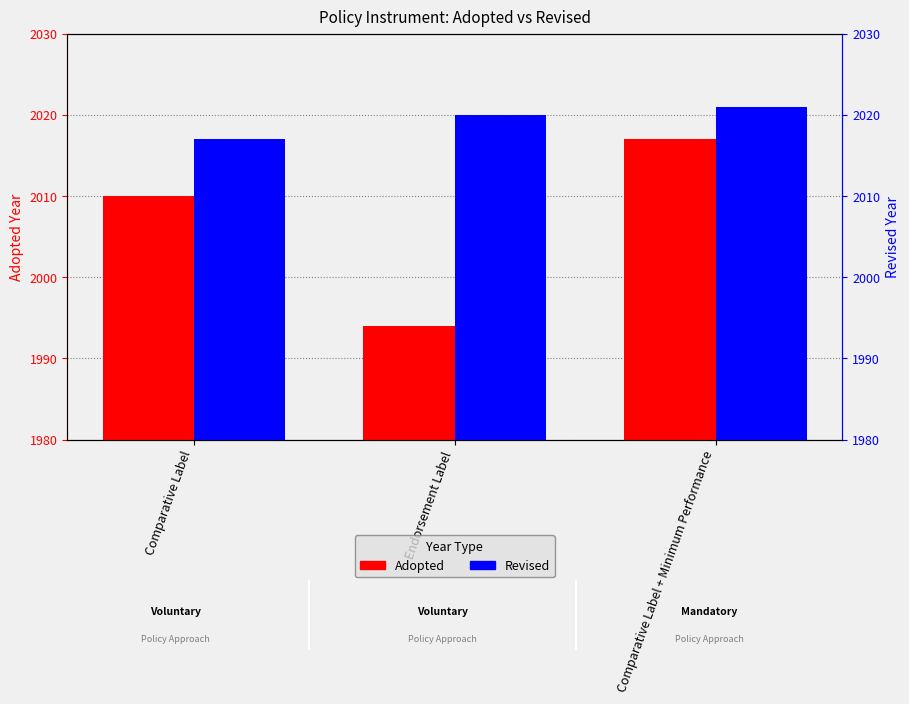

List the series in order of their overall mean, highest first.

Revised, Adopted